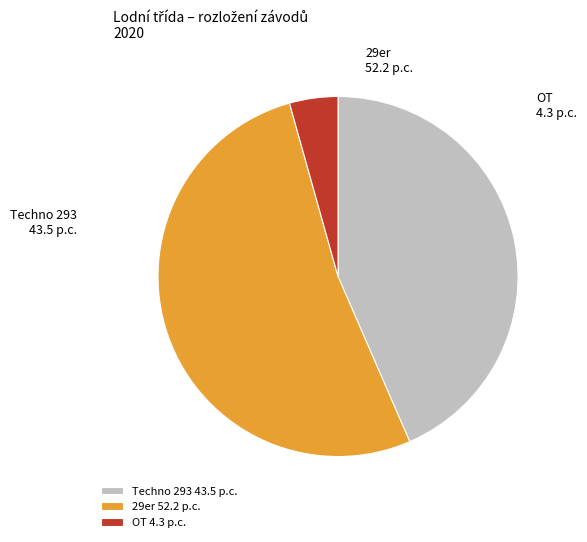

Count the number of slices in the pie.

3